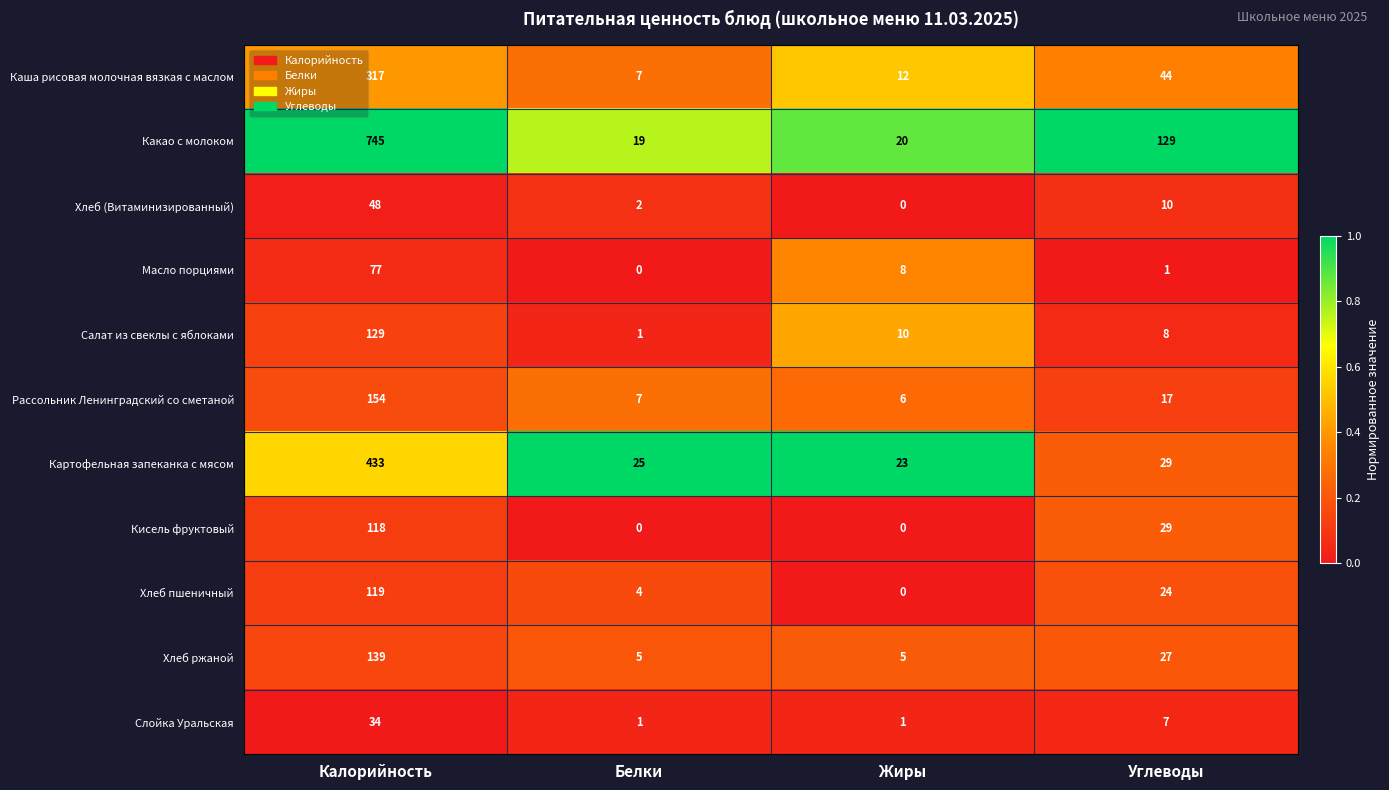

Rank the series by their maximum value, from highest to lowest.

Какао с молоком, Картофельная запеканка с мясом, Каша рисовая молочная вязкая с маслом, Рассольник Ленинградский со сметаной, Хлеб ржаной, Салат из свеклы с яблоками, Хлеб пшеничный, Кисель фруктовый, Масло порциями, Хлеб (Витаминизированный), Слойка Уральская